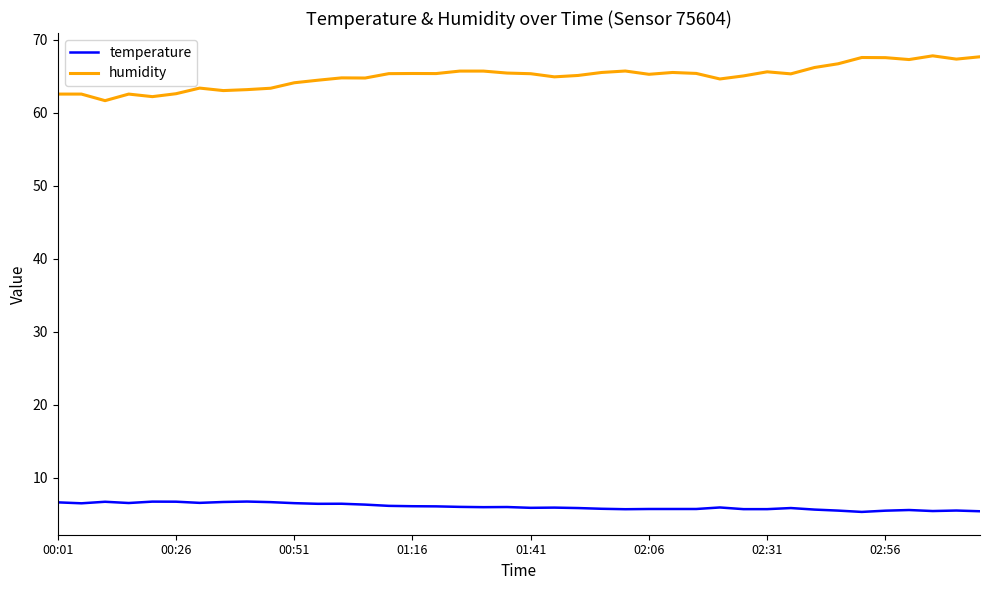

True or false: temperature has more than 0 points higher than both neighbors.

True